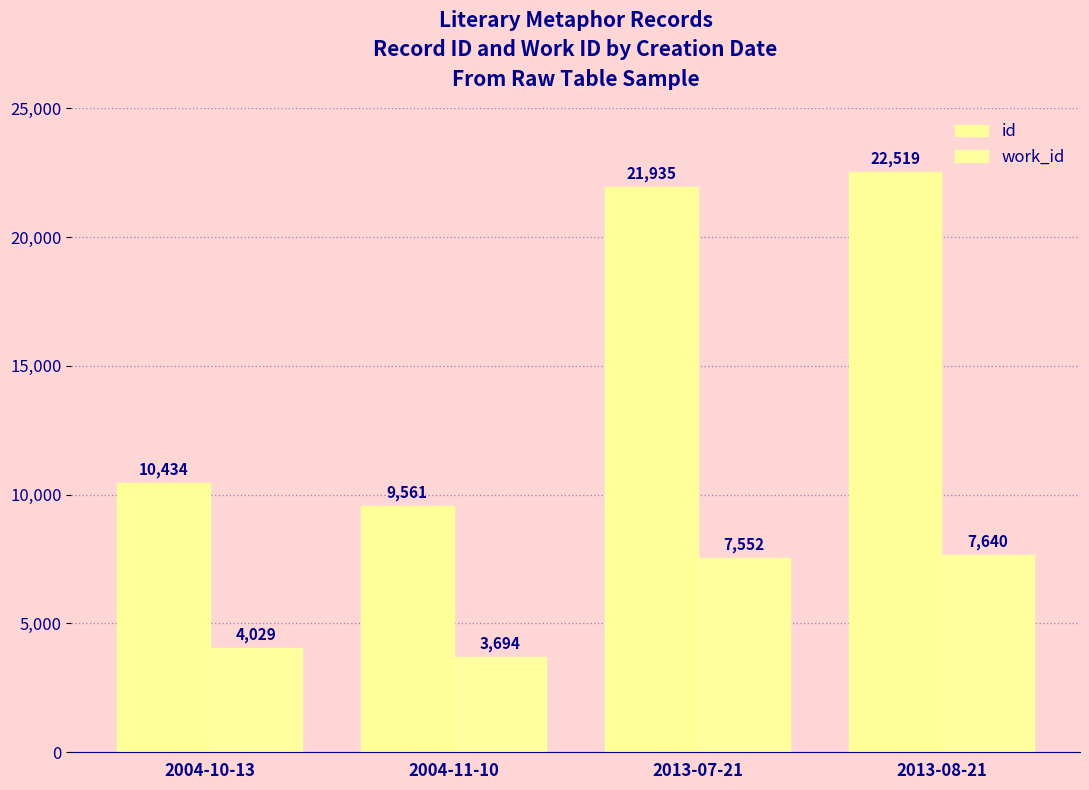

What is the minimum value for work_id?

3694